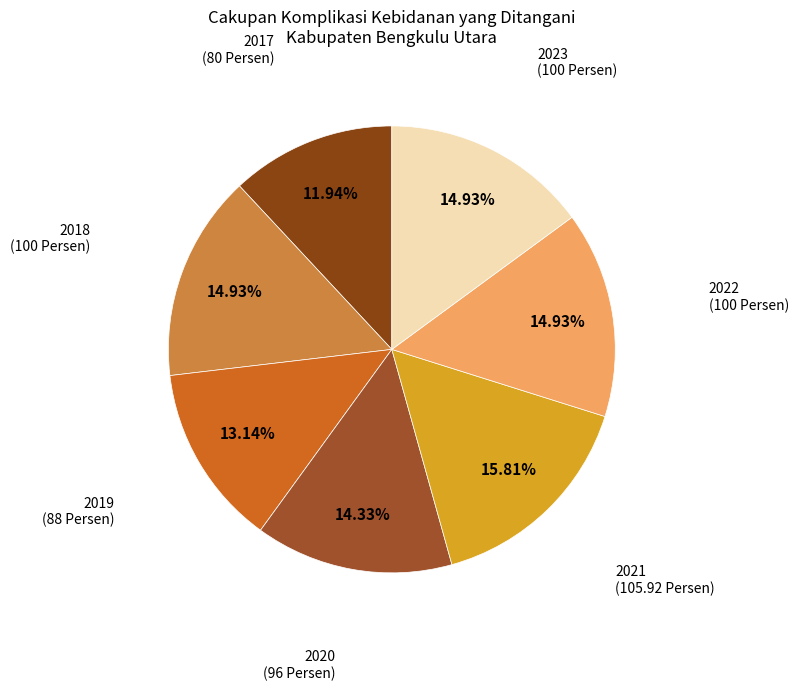

What percentage do 2019 and 2020 together represent?

27.5%